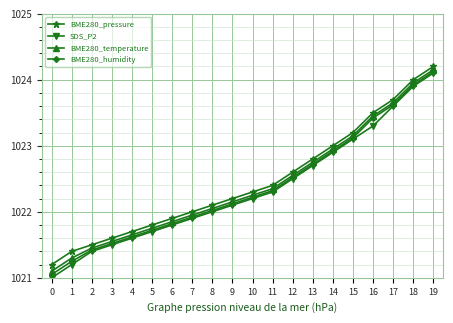

What is the value of the SDS_P2 point at the 6th from the left?

1021.7